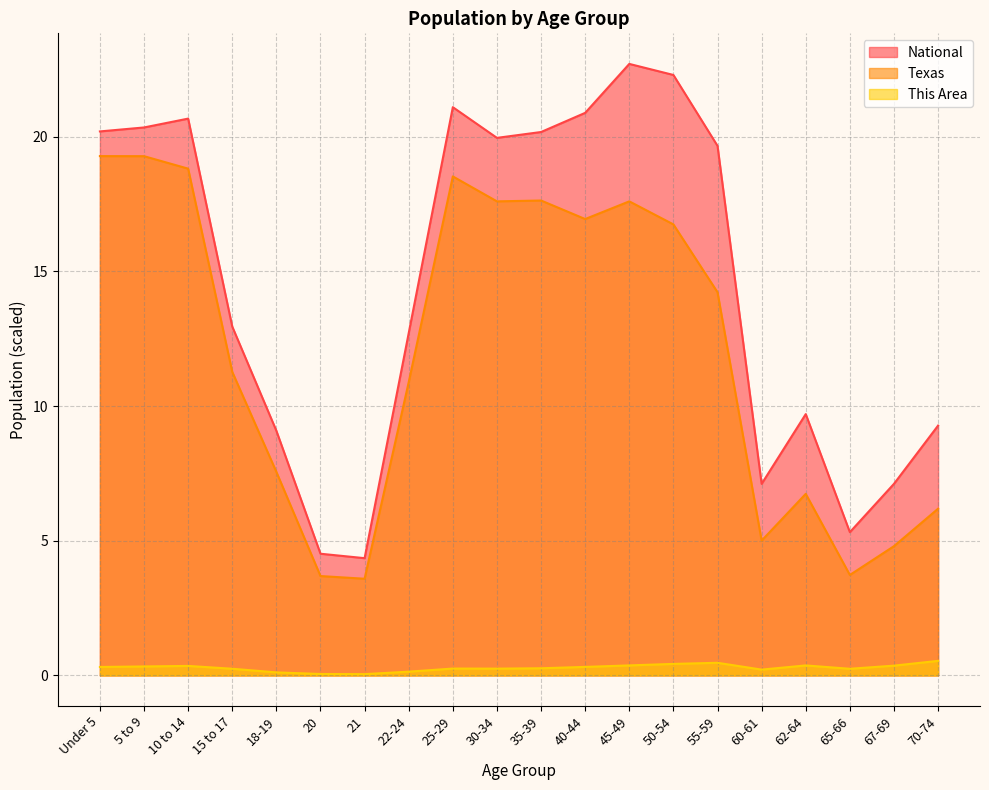

True or false: Texas and This Area intersect in this chart.

False